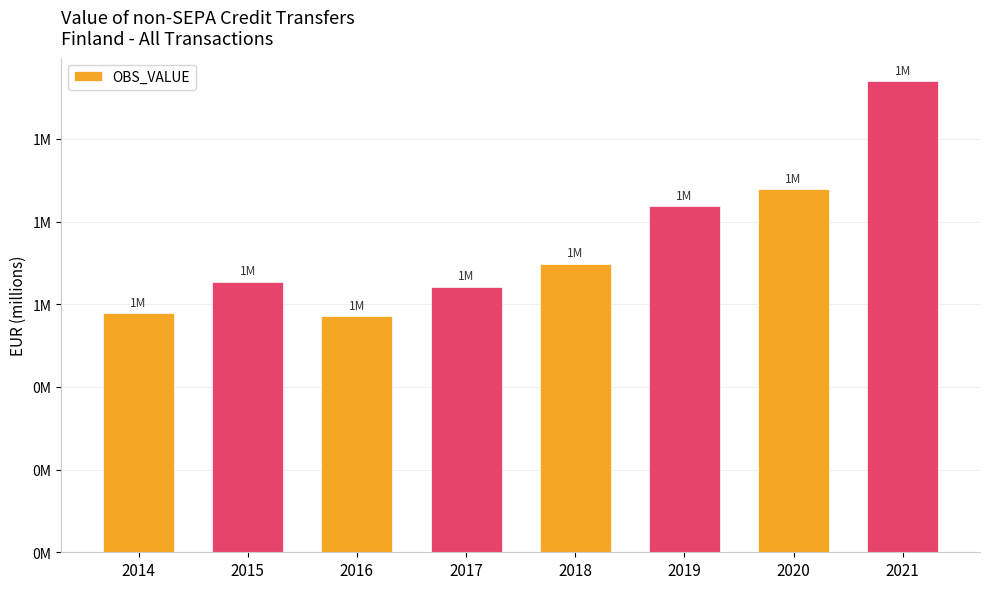

What is the ratio of the value at 2014 to the value at 2021?

0.5